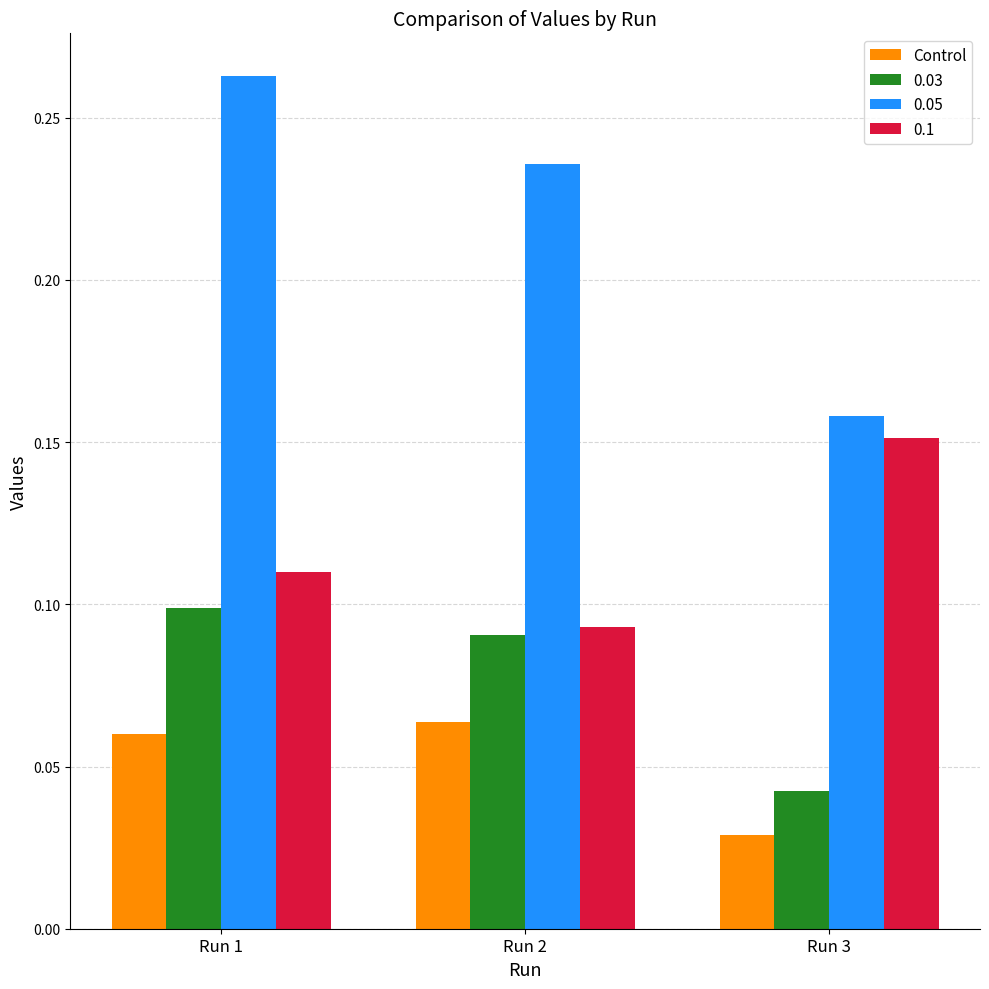

What is the sum of all 0.05 values?

0.7